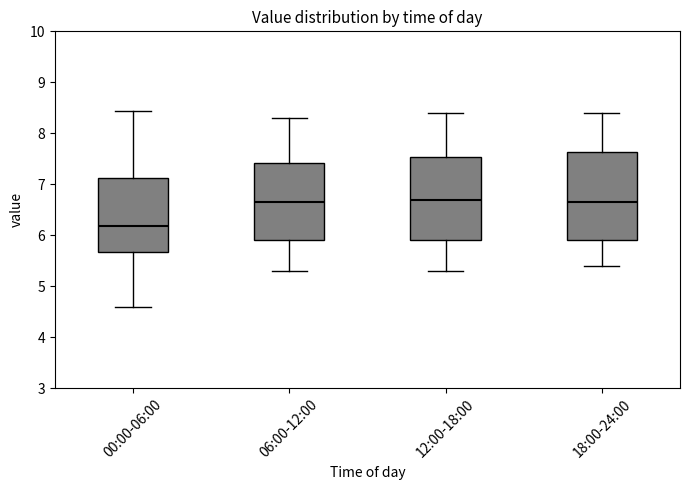

Where is the upper edge of the box for 12:00-18:00 on the y-axis? The values are not printed on the chart, so give them approximately, as read against the axis.

7.5